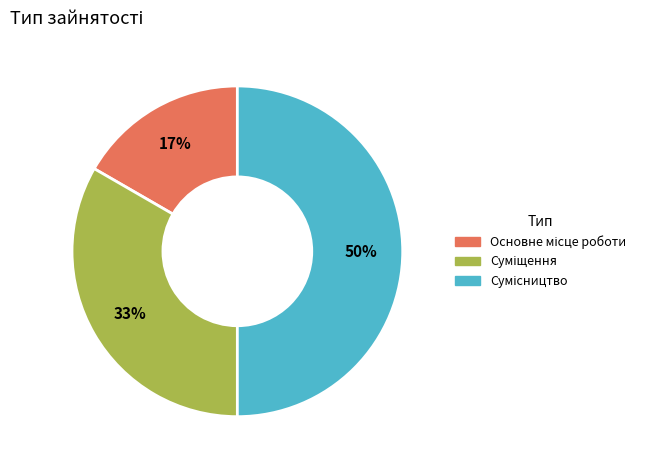

How many segments does this pie chart have?

3